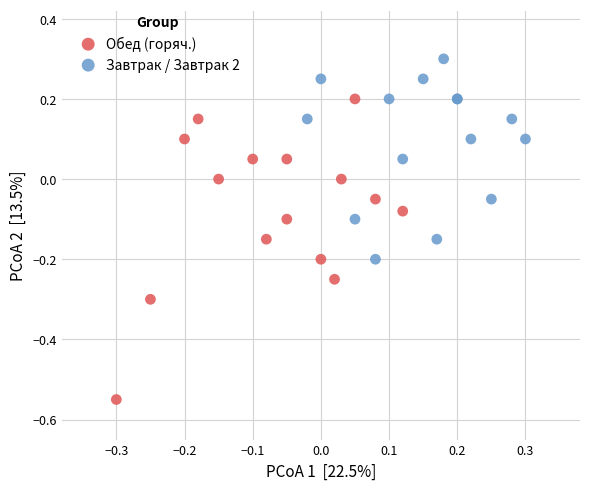

Which series has the largest Y range (max minus min)?

Обед (горяч.)